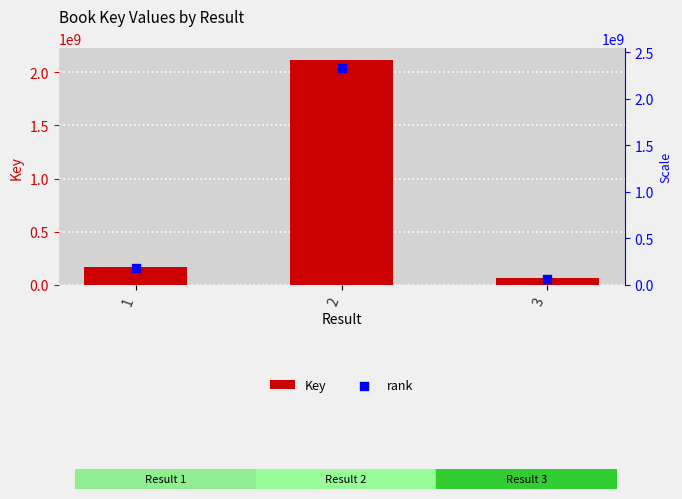

Which series has the largest total across all categories?

rank